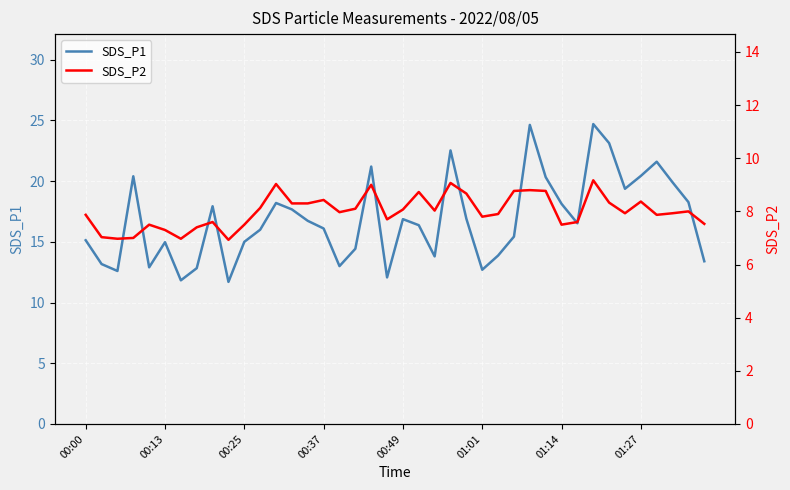

Is it true that SDS_P1 equals 15.1 at 00:00?

True